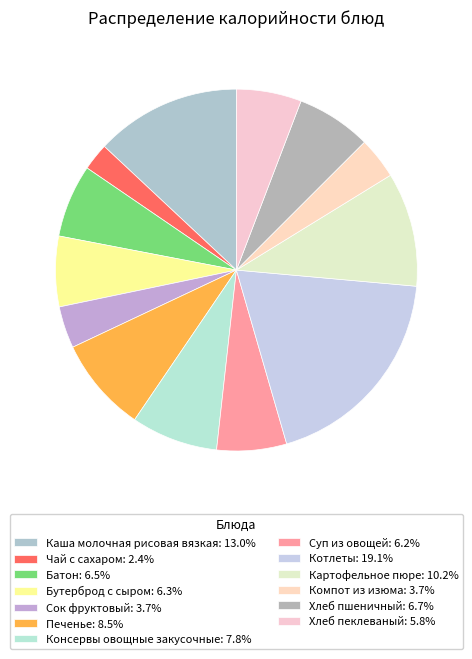

Combined, what portion of the pie is Печенье and Котлеты?

27.6%